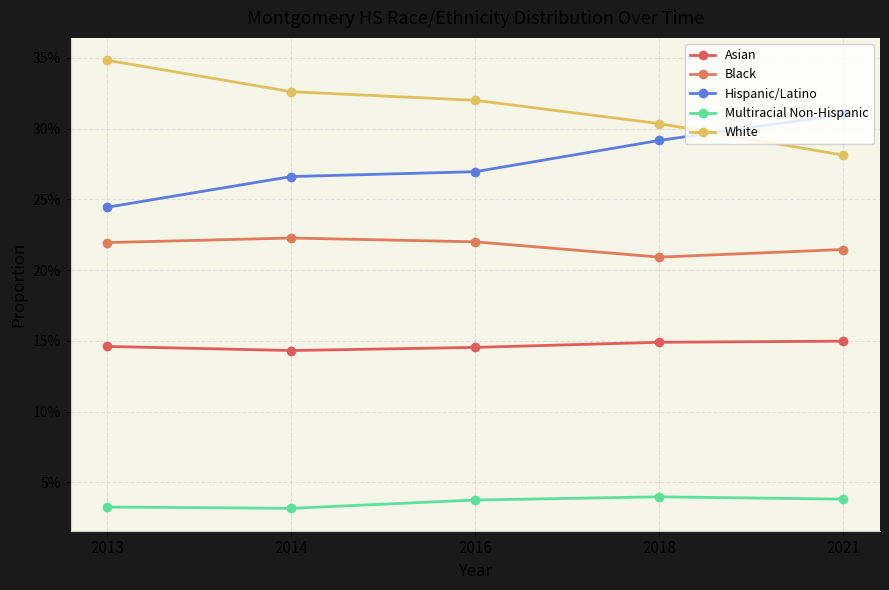

Is this an area chart (filled region under the line)?

No